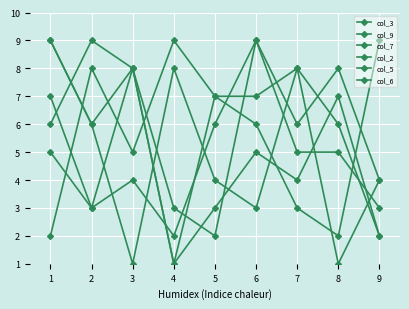

Does the chart have visible grid lines?

Yes